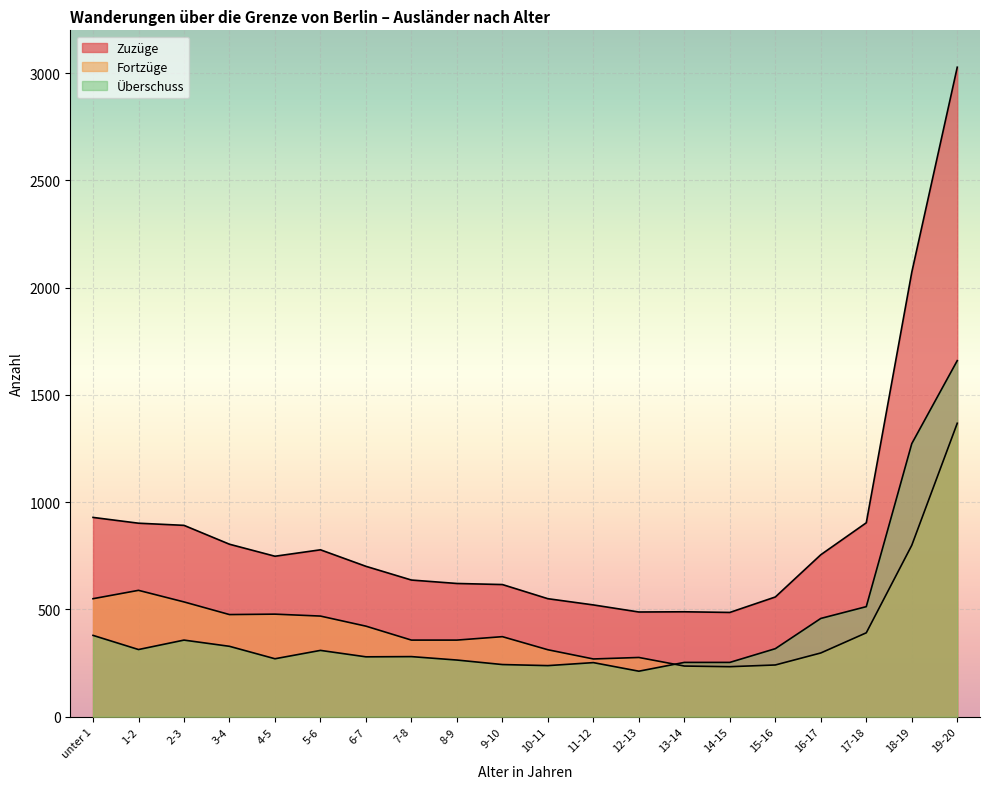

What is the average value of the Zuzüge series?

874